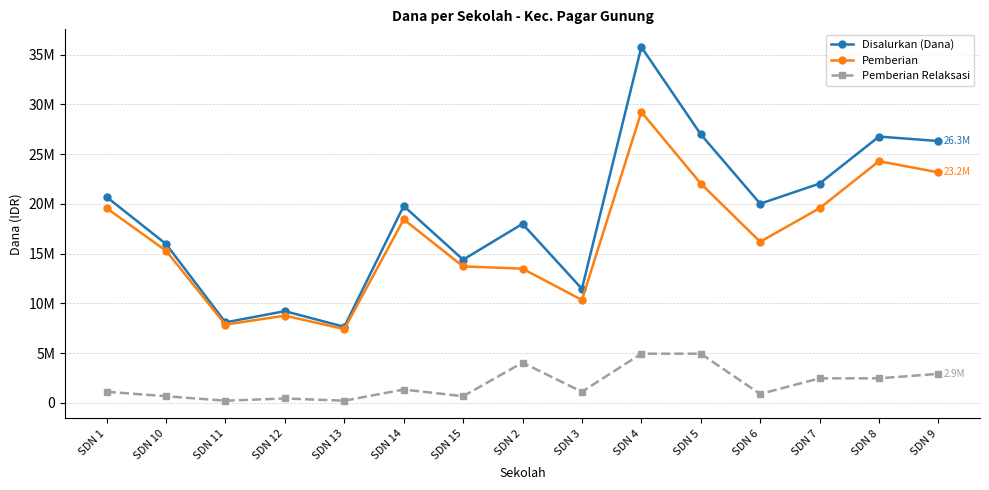

Rank the series by their maximum value, from lowest to highest.

Pemberian Relaksasi, Pemberian, Disalurkan (Dana)